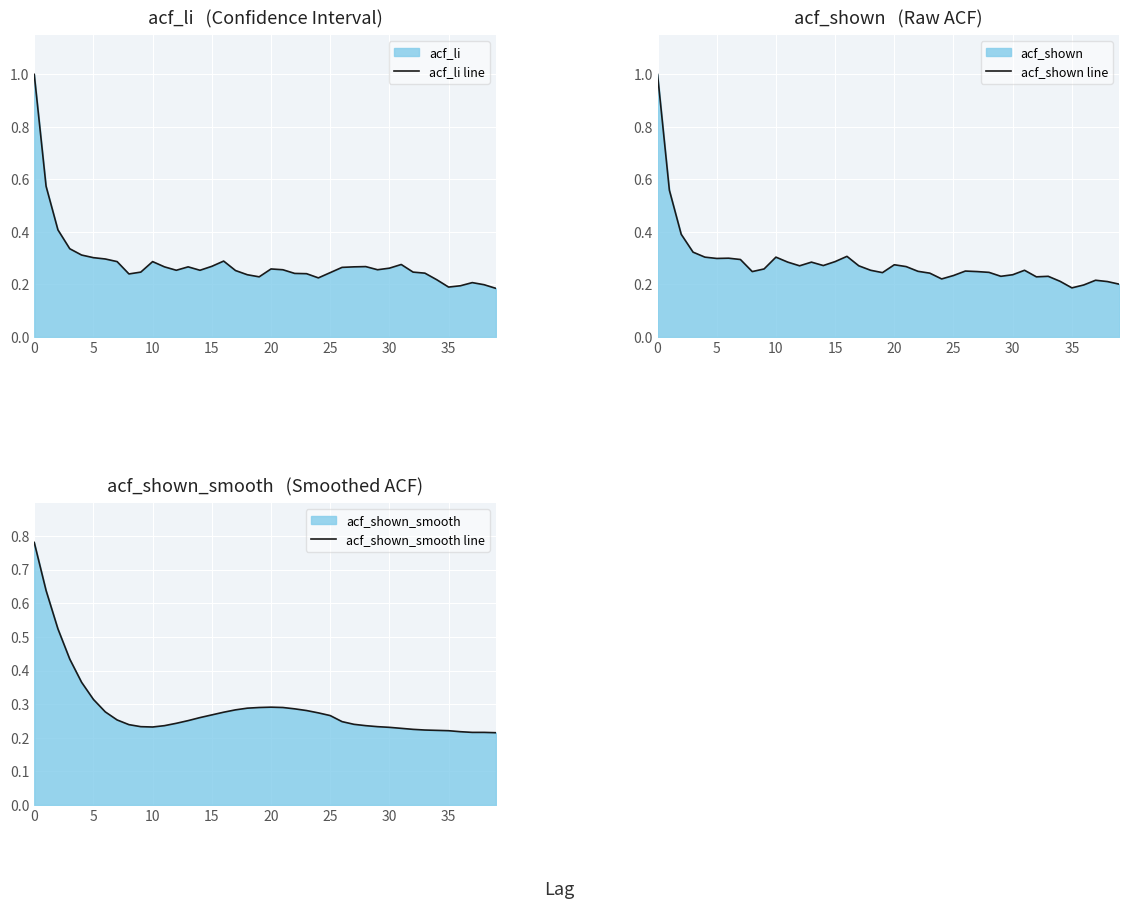

In acf_shown line, how many points are lower than both neighbors (excluding endpoints)?

9